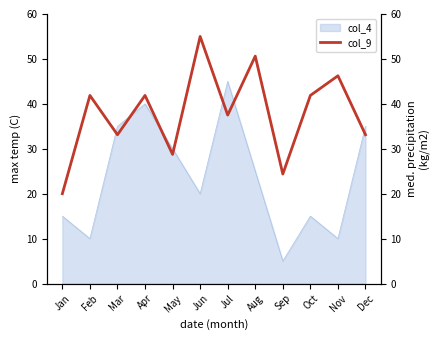

Does the chart display data point markers on the line(s)?

No